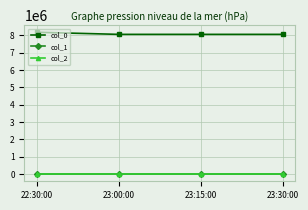

The col_0 series shows 4190937.1 at 22:30:00. True or false?

False